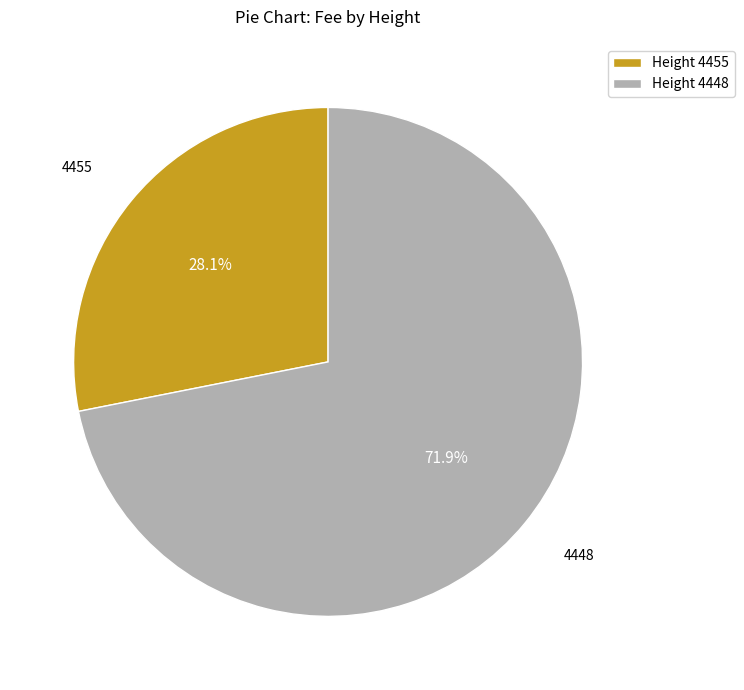

Which slice is the largest?

Height 4448